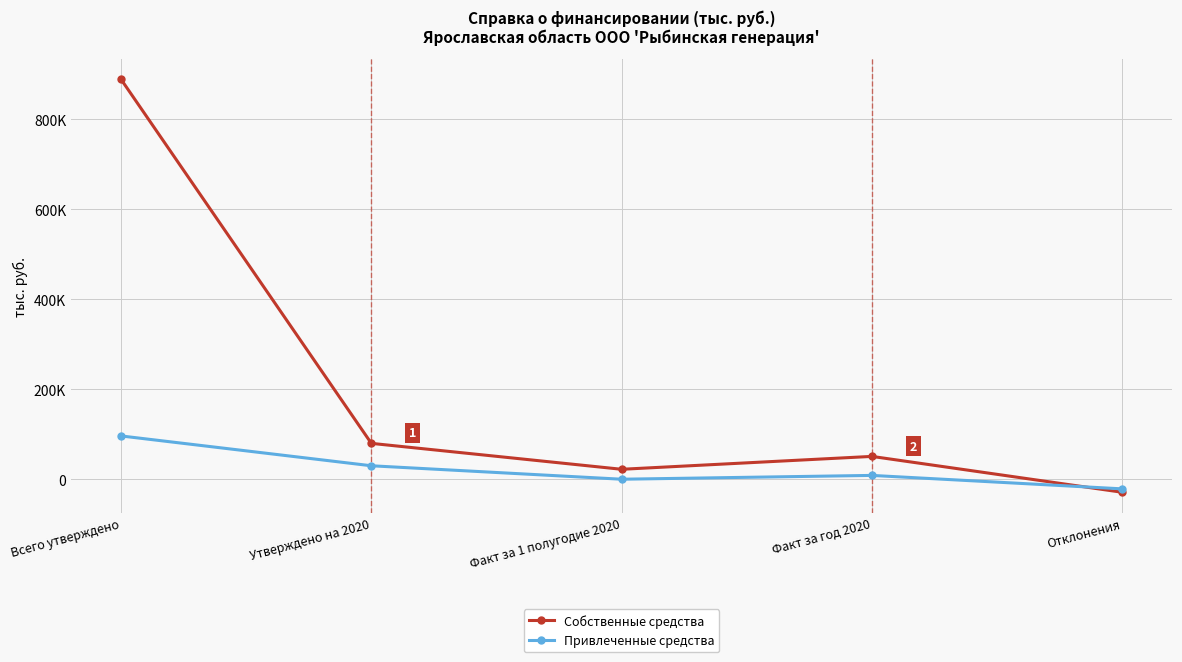

What are all the series names shown in the legend?

Собственные средства, Привлеченные средства